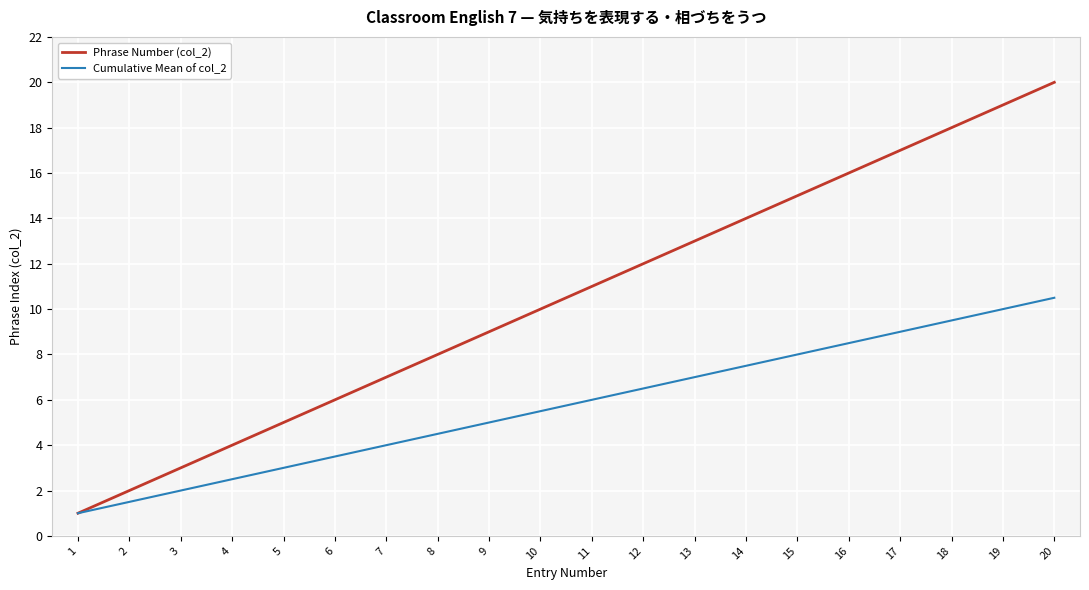

What is the average value of the Cumulative Mean of col_2 series?

5.8